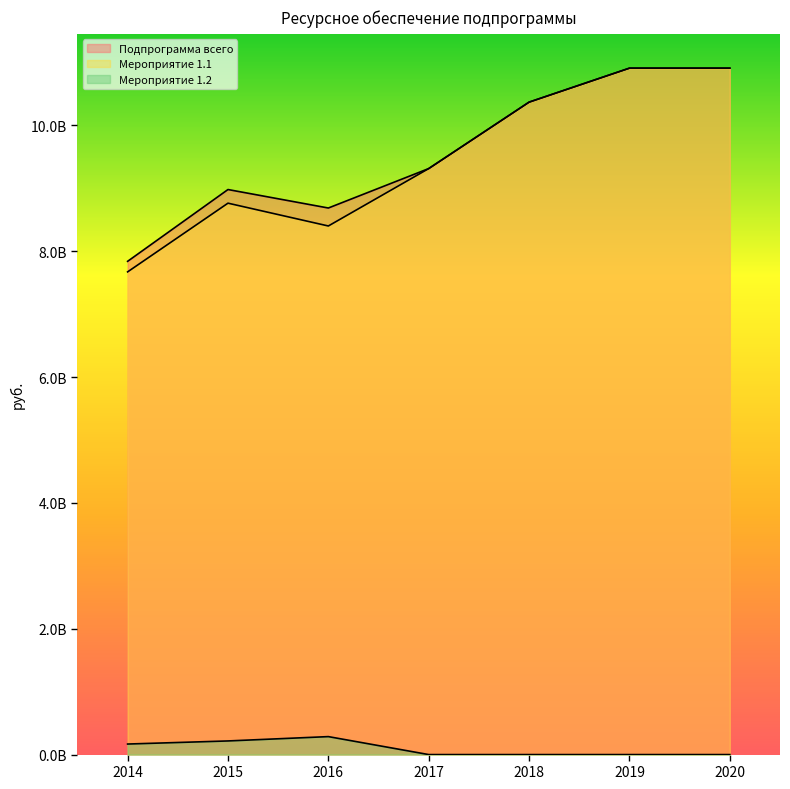

Where is the first local maximum for Подпрограмма всего?

2015